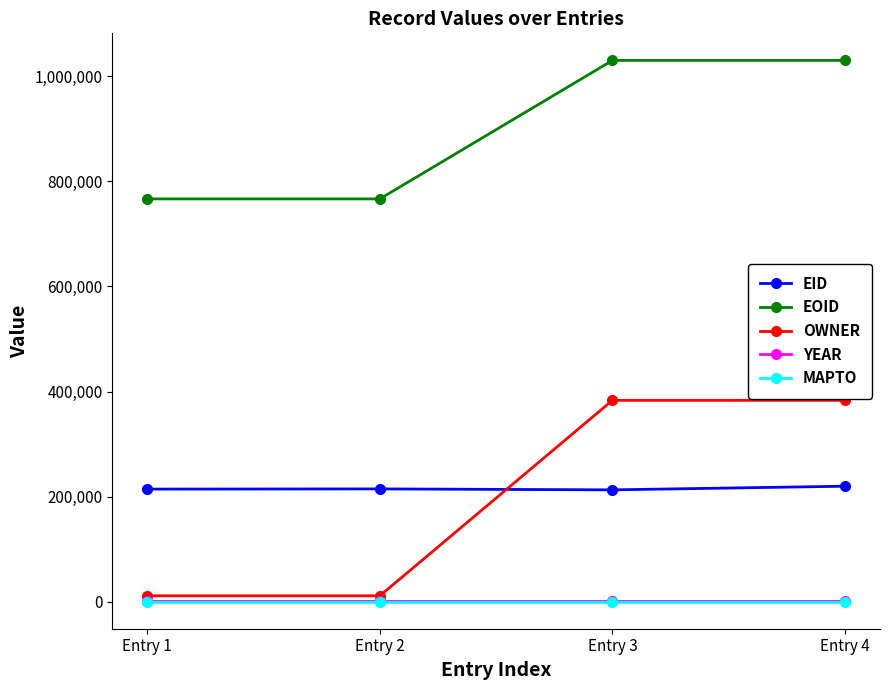

True or false: MAPTO and EOID intersect in this chart.

False